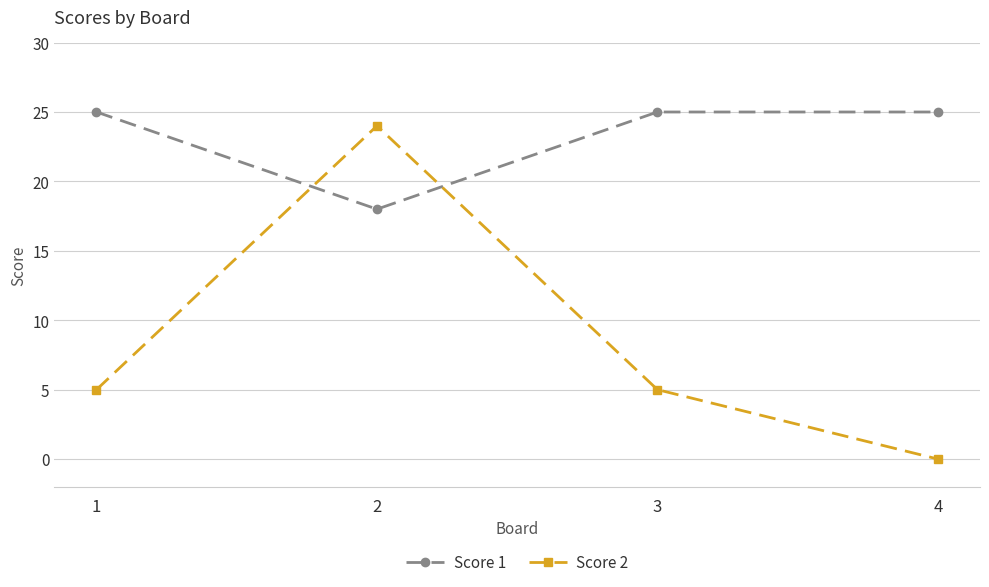

The Score 1 series shows 25 at 3. True or false?

True